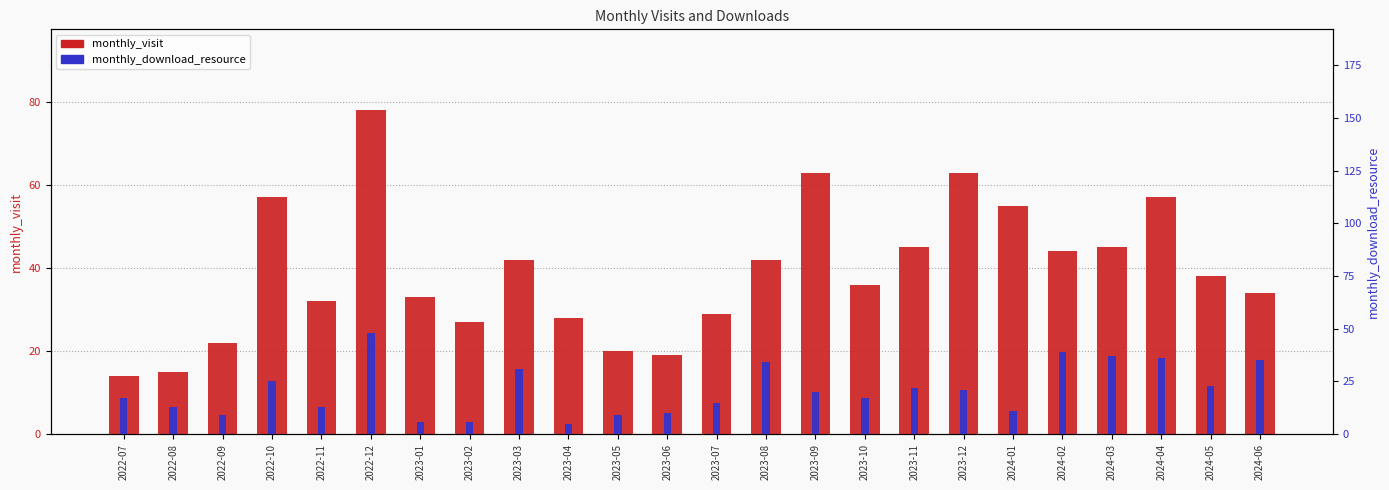

Rank the series at 2023-02 from lowest to highest value.

monthly_download_resource, monthly_visit